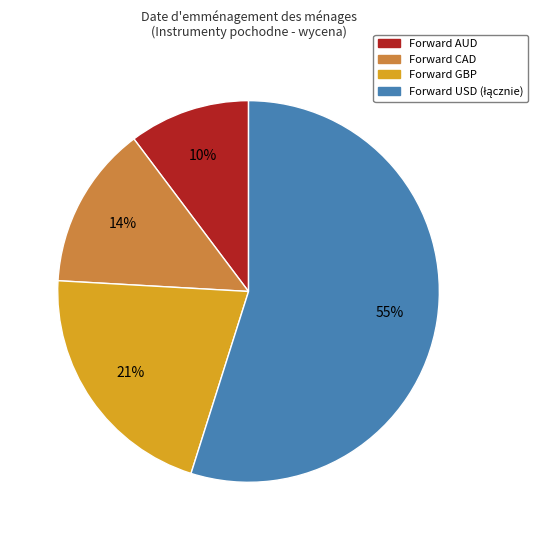

To the nearest percent, what is the average slice percentage?

25%